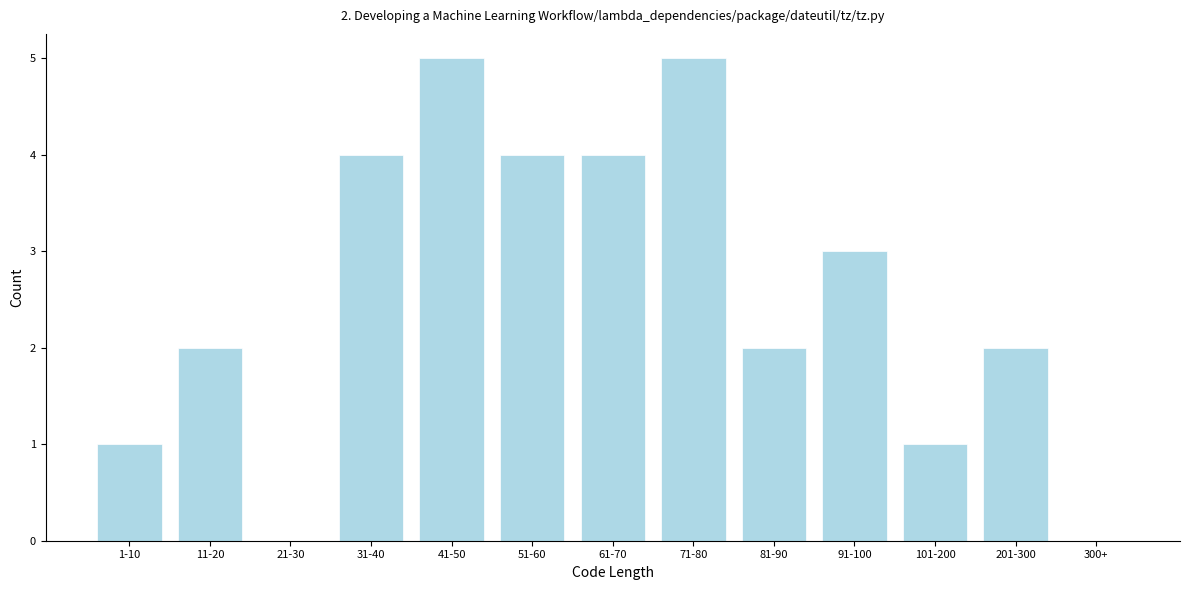

Reading left to right, transcribe all the data shown in this chart.

1-10=1	11-20=2	21-30=0	31-40=4	41-50=5	51-60=4	61-70=4	71-80=5	81-90=2	91-100=3	101-200=1	201-300=2	300+=0